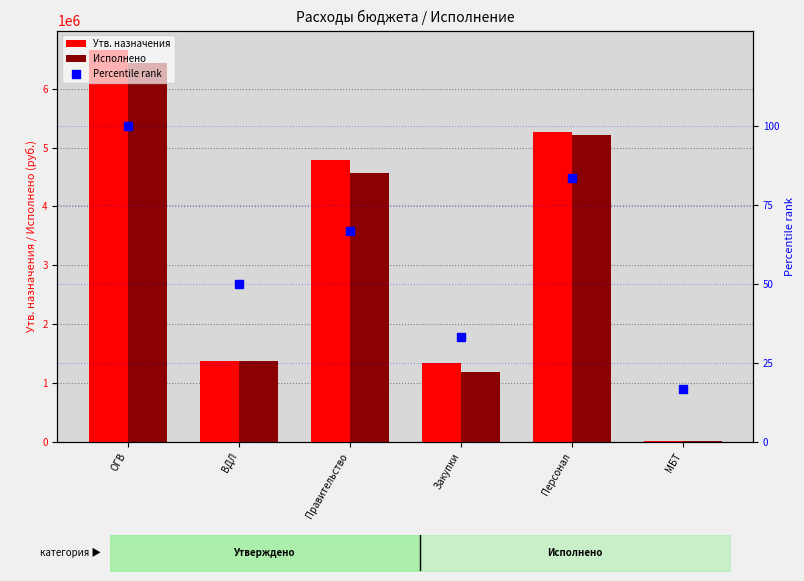

What are all the series names shown in the legend?

Утв. назначения, Исполнено, Percentile rank